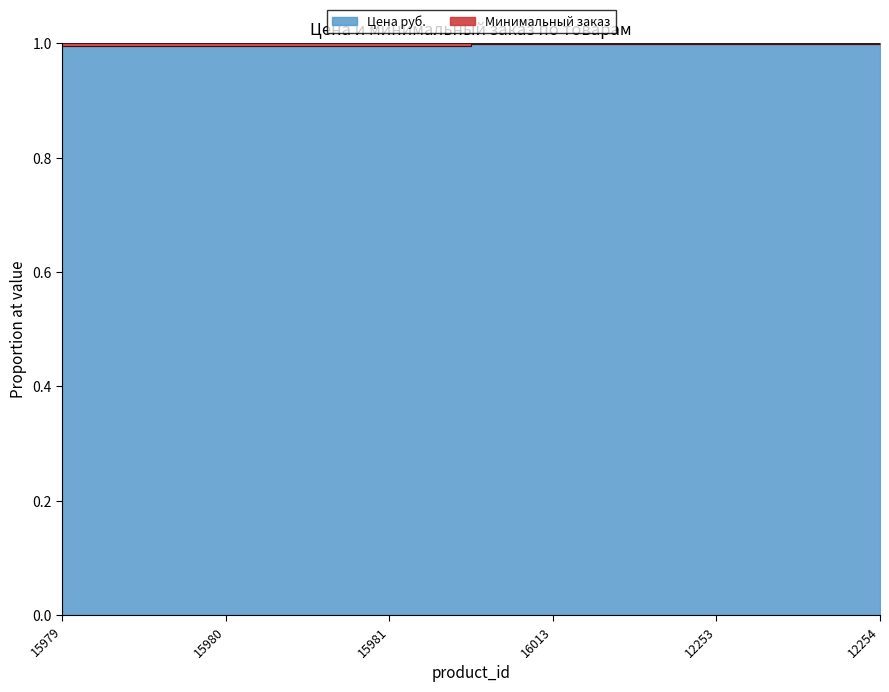

What is the minimum value shown in the chart?

1.0